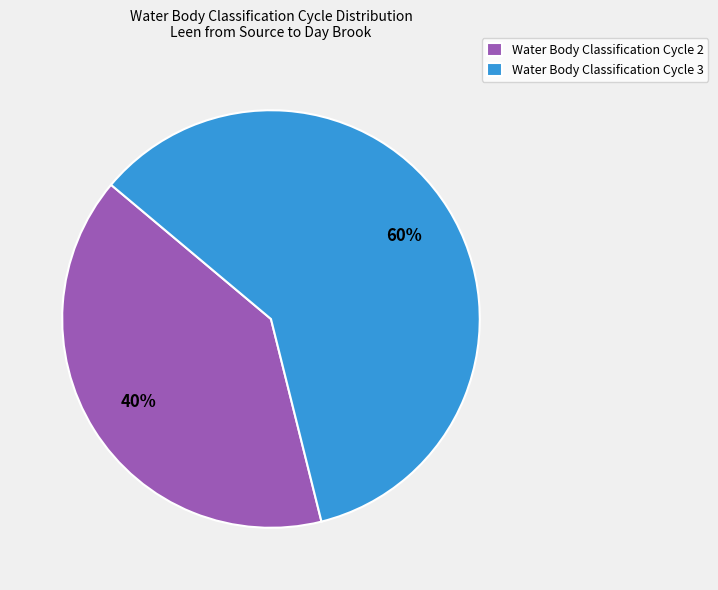

True or false: Water Body Classification Cycle 3 accounts for 60% of the total.

True